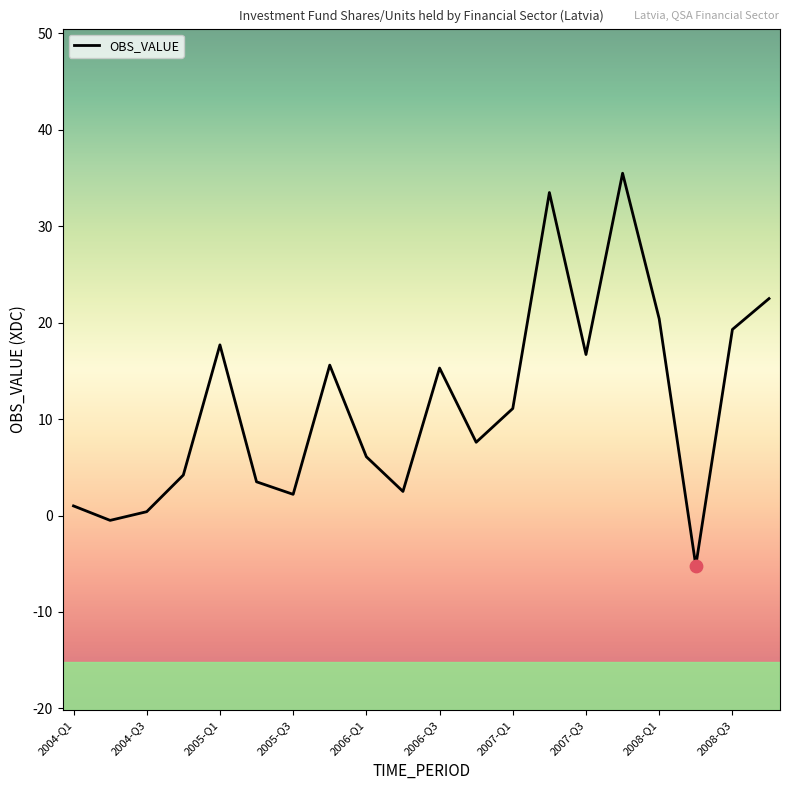

What is the difference between the maximum and minimum values?

40.7